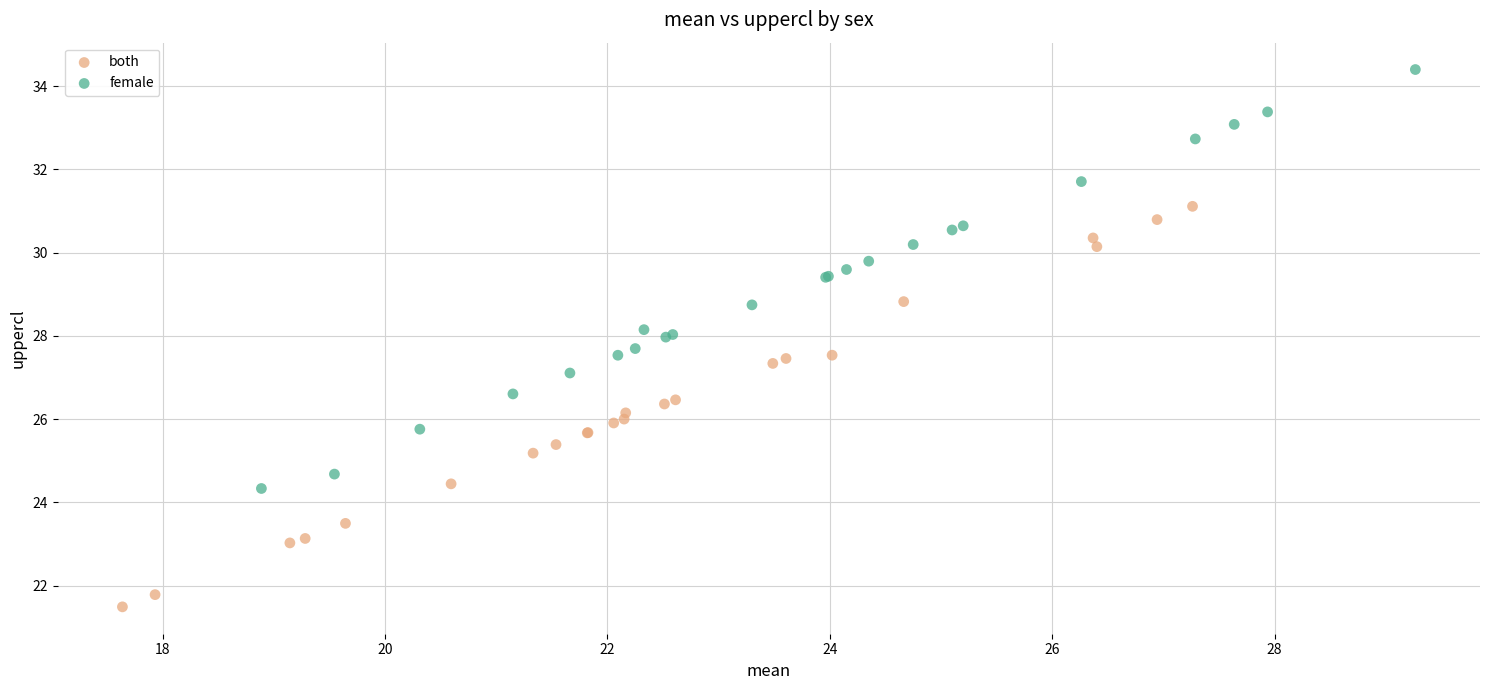

Which series contains the highest Y value?

female